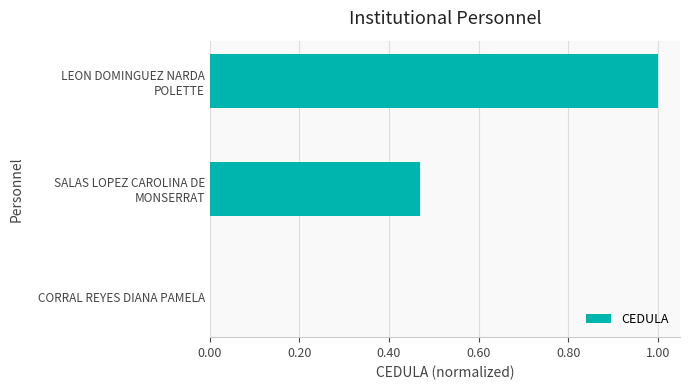

Is it true that the value at CORRAL REYES DIANA PAMELA is -0.5?

False